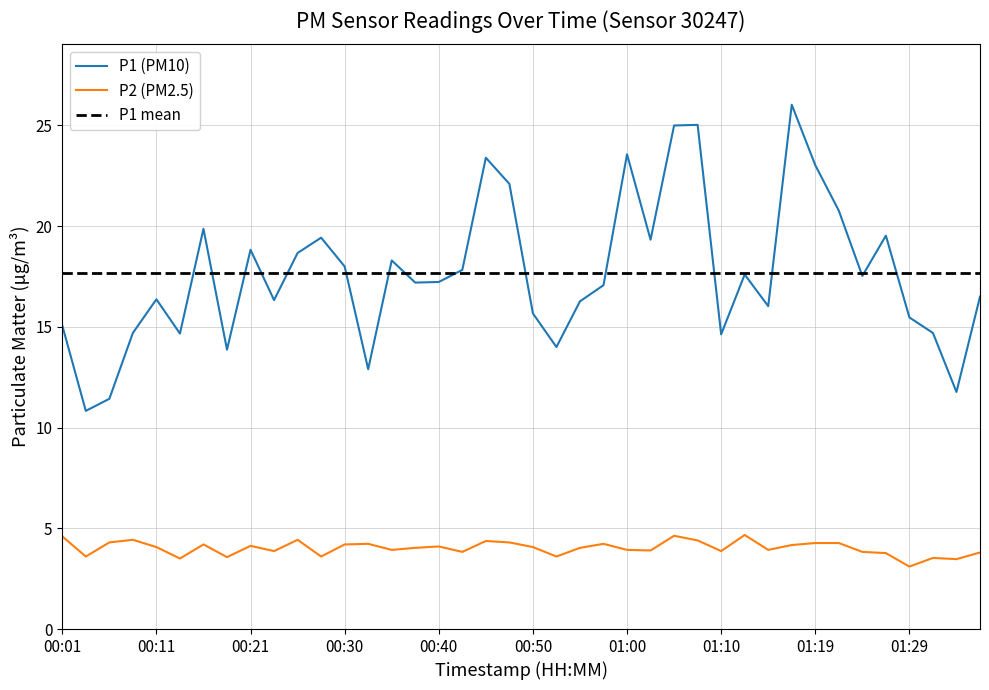

Reading left to right, extract all data points from this chart.

P1: 15.1	10.8	11.4	14.7	16.4	14.7	19.9	13.9	18.8	16.3	18.7	19.4	18.0	12.9	18.3	17.2	17.2	17.8	23.4	22.1	15.7	14.0	16.3	17.1	23.6	19.3	25.0	25.0	14.6	17.6	16.0	26.0	23.0	20.8	17.5	19.5	15.5	14.7	11.8	16.5
P2: 4.6	3.6	4.3	4.4	4.1	3.5	4.2	3.6	4.1	3.9	4.4	3.6	4.2	4.2	3.9	4.0	4.1	3.8	4.4	4.3	4.1	3.6	4.0	4.2	3.9	3.9	4.6	4.4	3.9	4.7	3.9	4.2	4.3	4.3	3.8	3.8	3.1	3.5	3.5	3.8